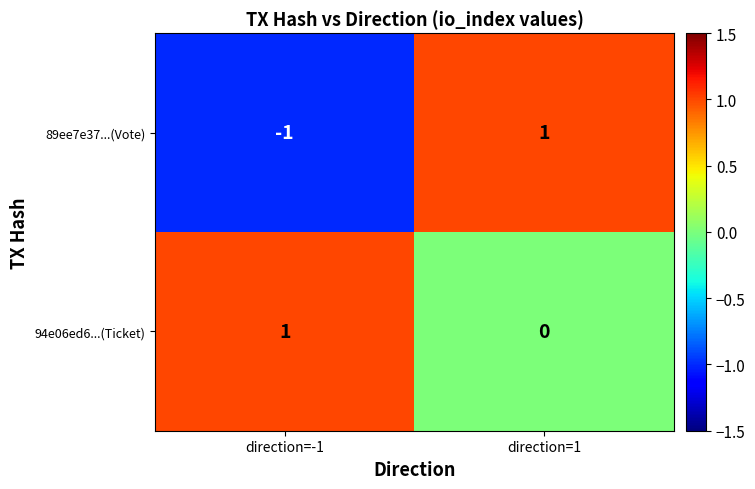

Between direction=-1 and direction=1, which series saw the biggest shift?

89ee7e37...(Vote)